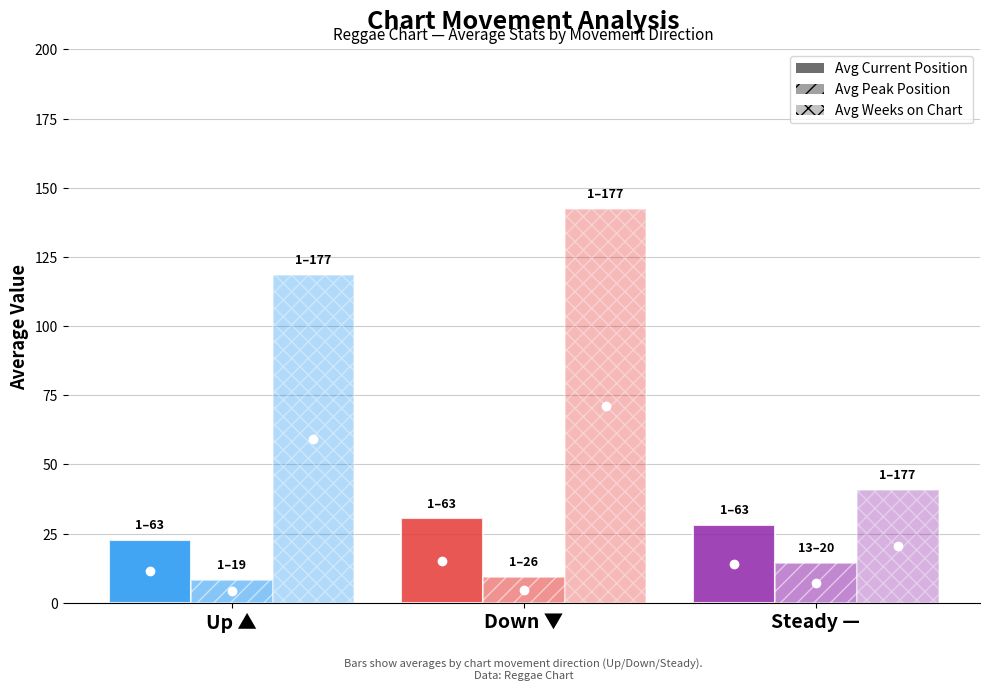

How many bars are there in total?

9